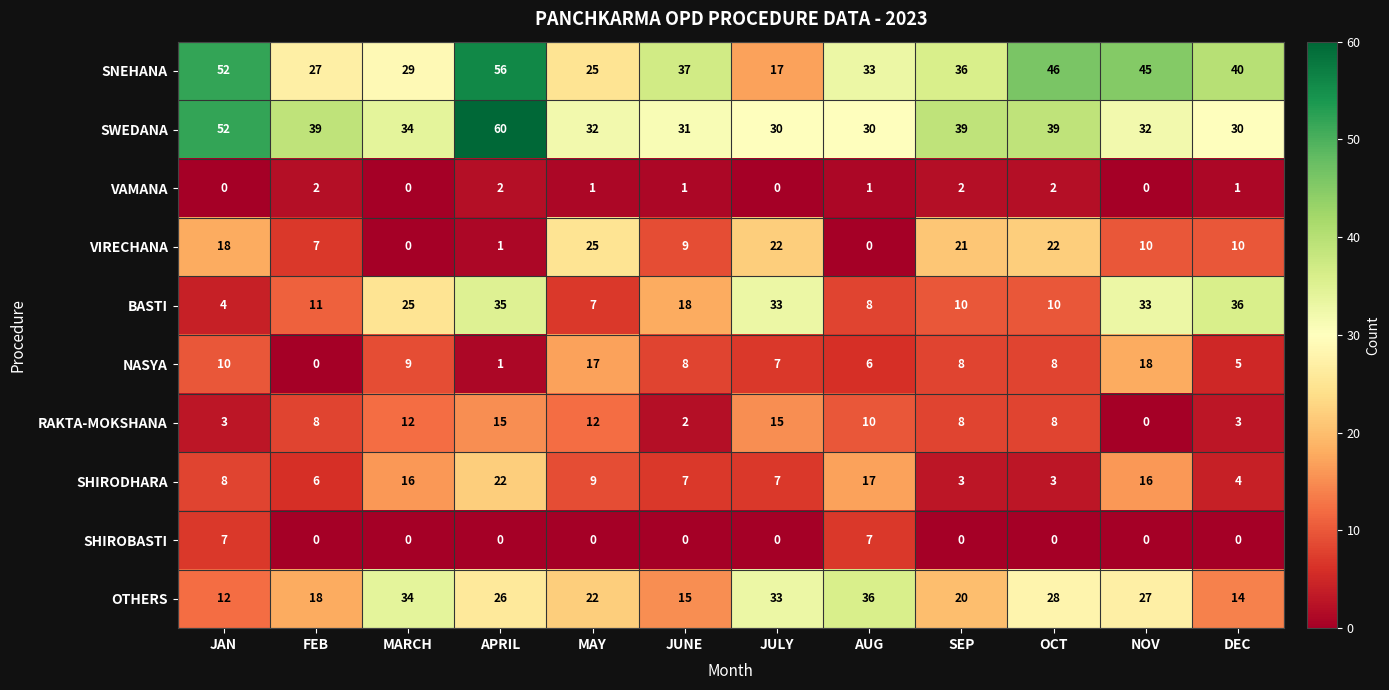

Read the VIRECHANA value at JAN.

18